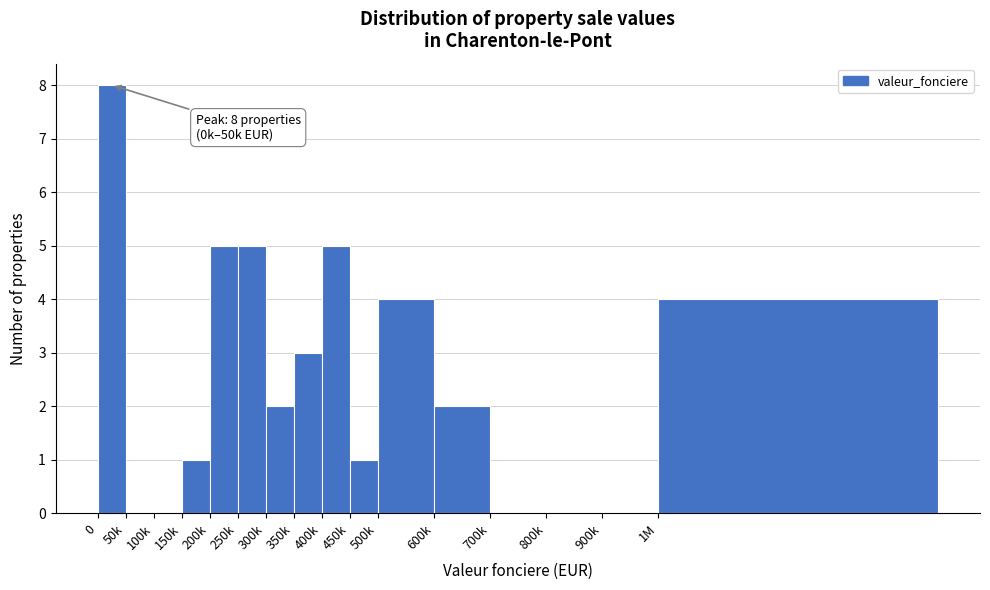

Reading right to left, list all the values displayed in this chart.

1M=4	900k=0	800k=0	700k=0	600k=2	500k=4	450k=1	400k=5	350k=3	300k=2	250k=5	200k=5	150k=1	100k=0	50k=0	0=8